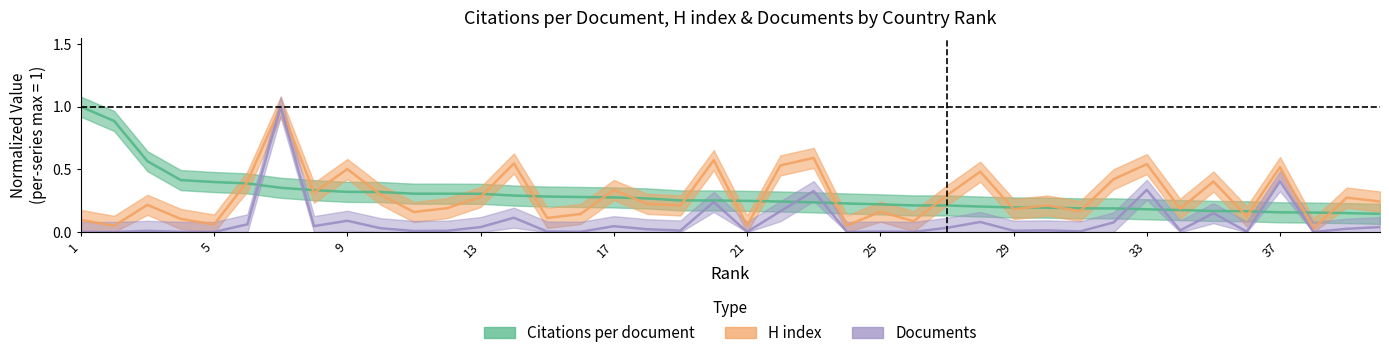

How many times do Citations per document and Documents cross each other?

8